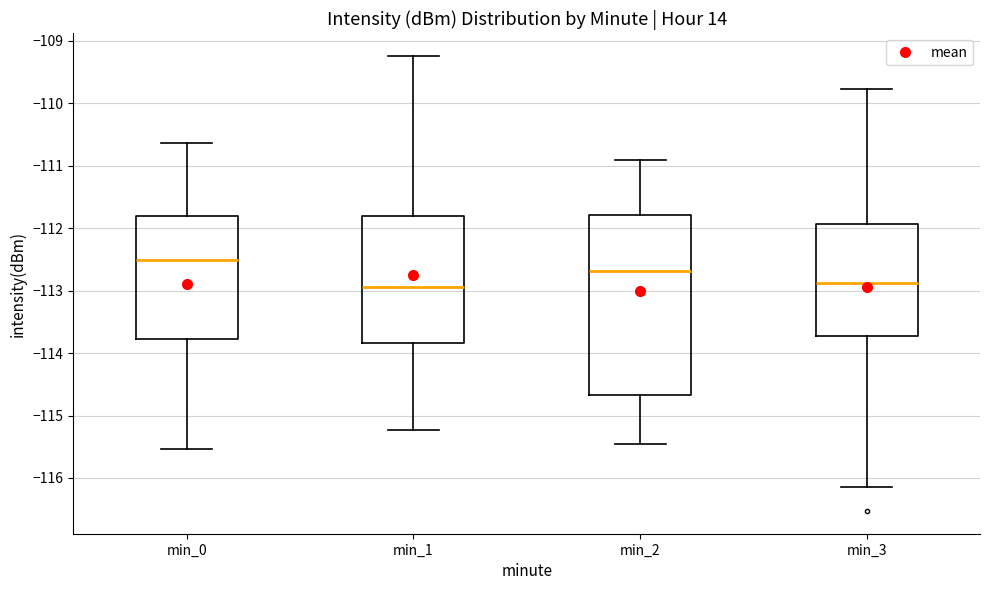

Reading left to right, transcribe this box plot: for each box, give where its median line is, the range the box spans, and where its two whiskers end, as read against the y-axis. The values are not printed on the chart, so give them approximately, as read against the axis.

min_0: median -112.5, box -113.8 to -111.8, whiskers -115.5 to -110.6
min_1: median -112.9, box -113.8 to -111.8, whiskers -115.2 to -109.2
min_2: median -112.7, box -114.7 to -111.8, whiskers -115.5 to -110.9
min_3: median -112.9, box -113.7 to -111.9, whiskers -116.1 to -109.8